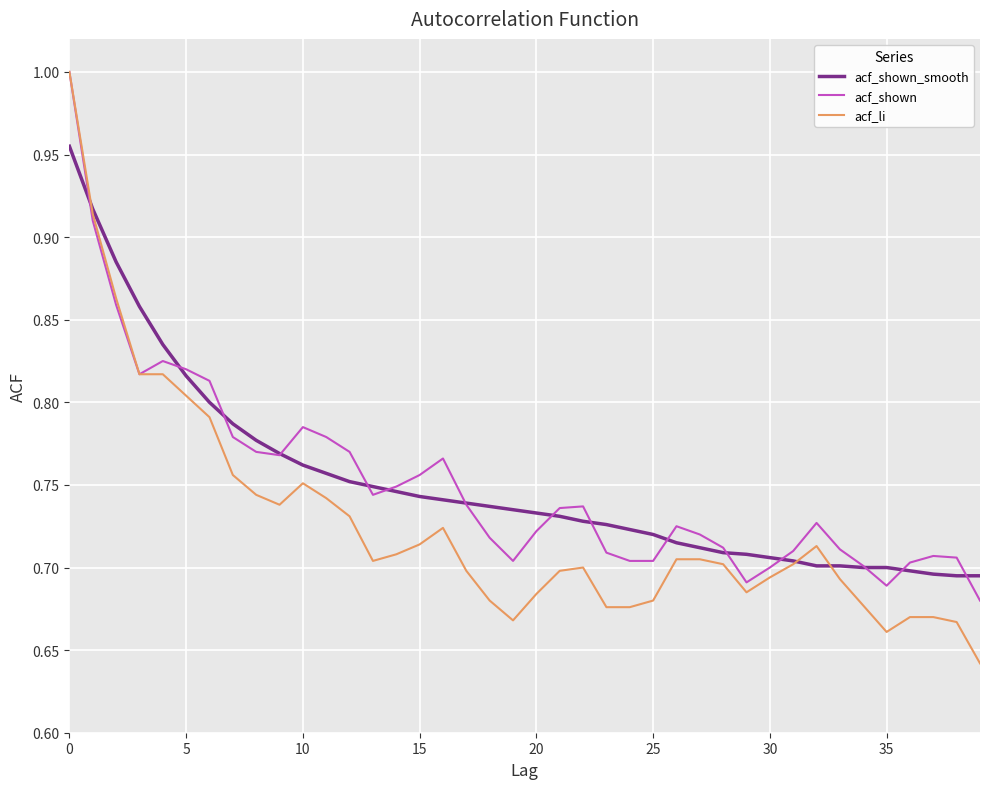

What is the difference between the second highest and minimum values in the acf_shown_smooth series?

0.2